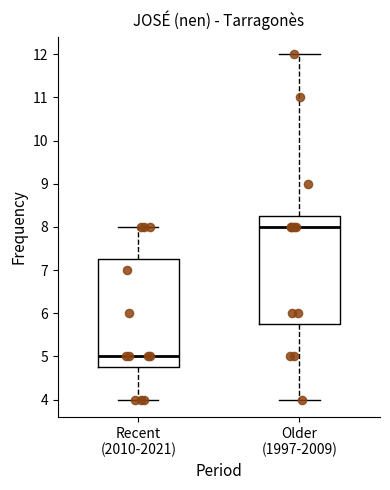

Reading left to right, transcribe this box plot: for each box, give where its median line is, the range the box spans, and where its two whiskers end, as read against the y-axis. The values are not printed on the chart, so give them approximately, as read against the axis.

Recent (2010-2021): median 5.0, box 4.8 to 7.3, whiskers 4.0 to 8.0
Older (1997-2009): median 8.0, box 5.8 to 8.3, whiskers 4.0 to 12.0